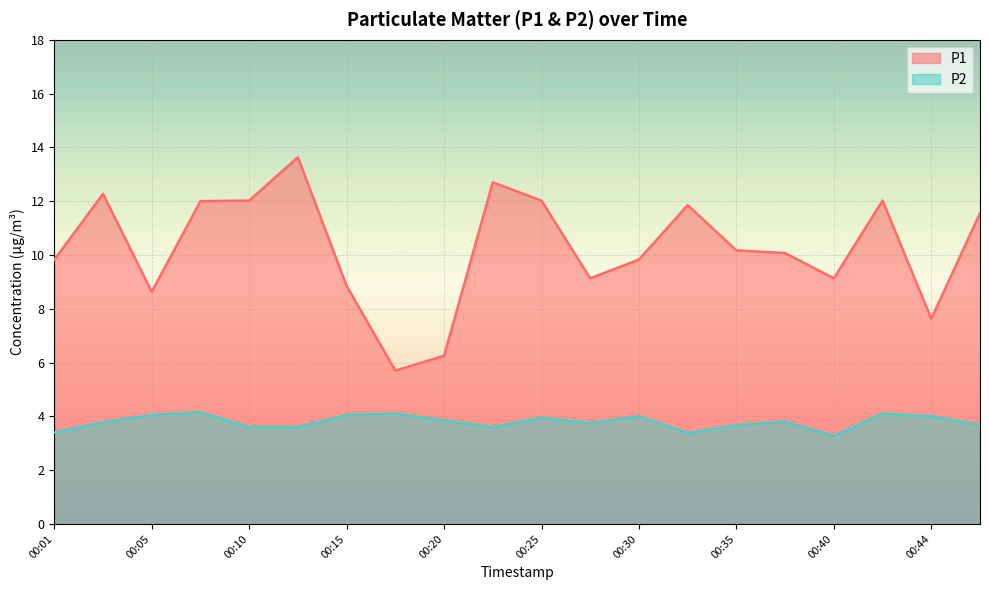

Does the chart display data point markers on the line(s)?

No